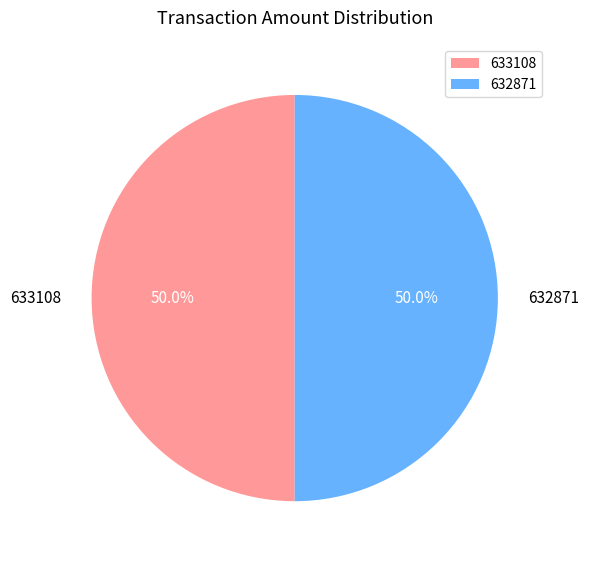

The 632871 slice represents 57% of the pie. True or false?

False